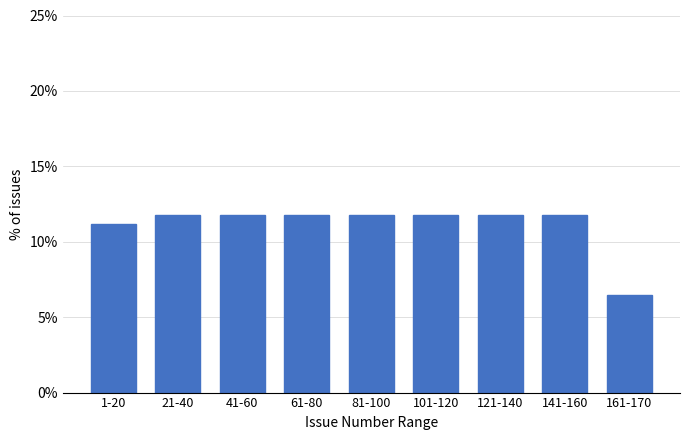

Reading right to left, extract all data points from this chart.

6.5	11.8	11.8	11.8	11.8	11.8	11.8	11.8	11.2